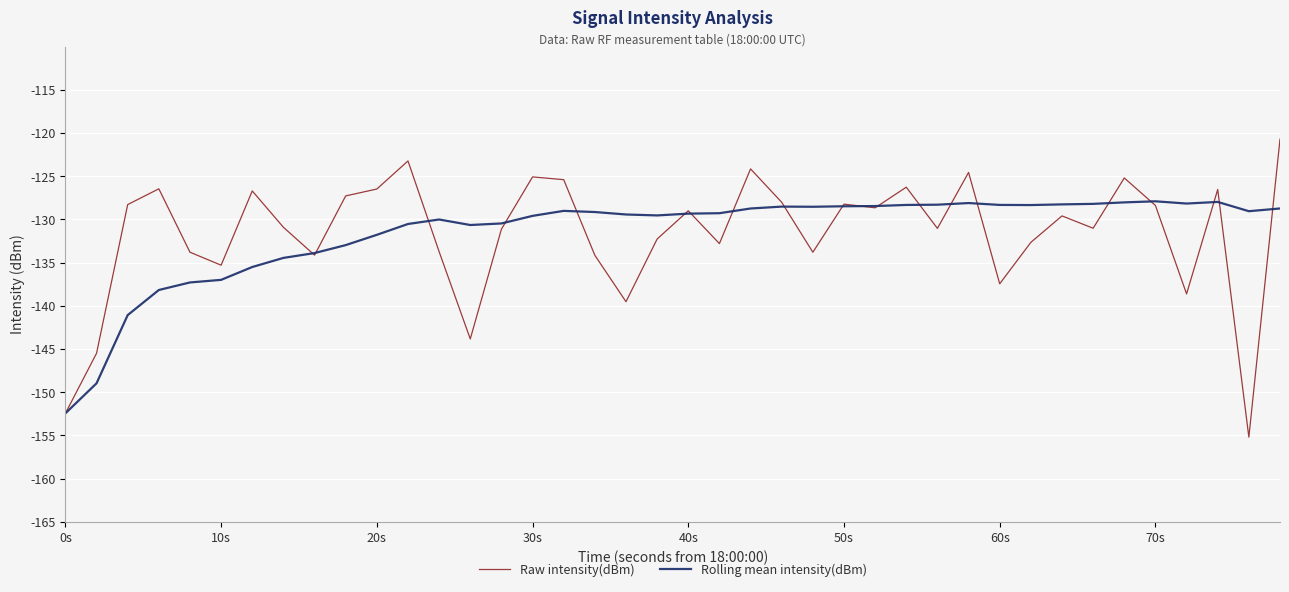

Which series has the largest range (max minus min)?

Raw intensity(dBm)